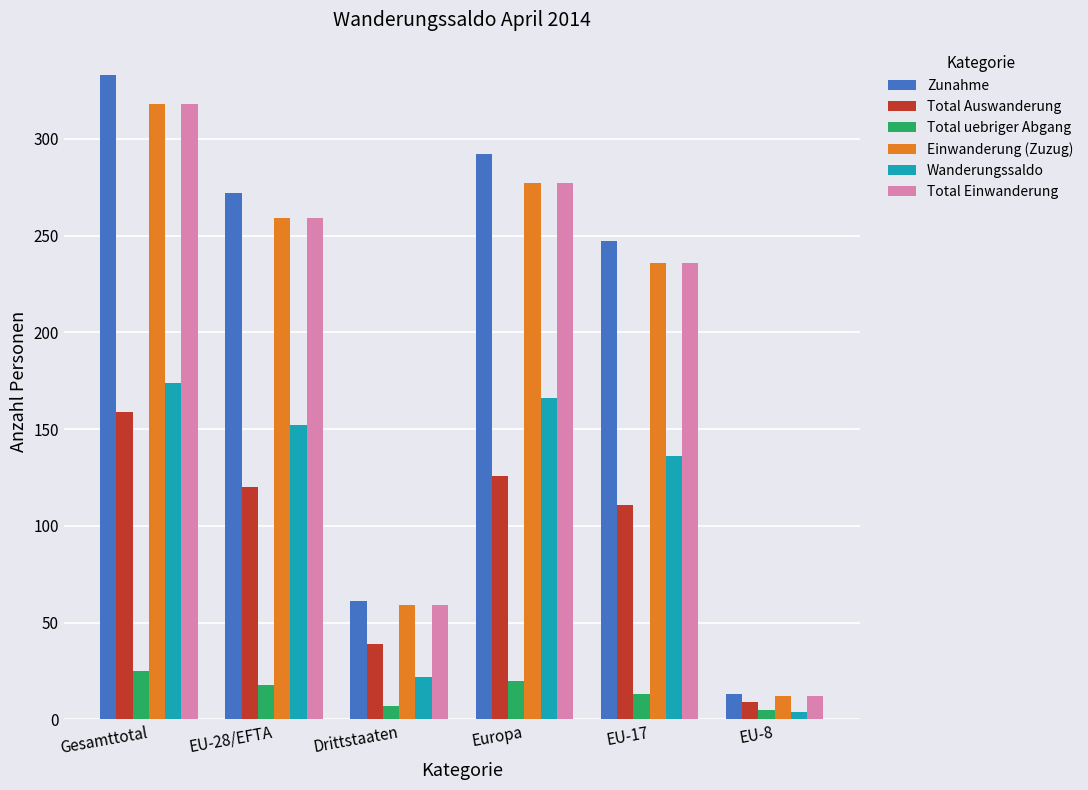

Count the number of data series in this chart.

6